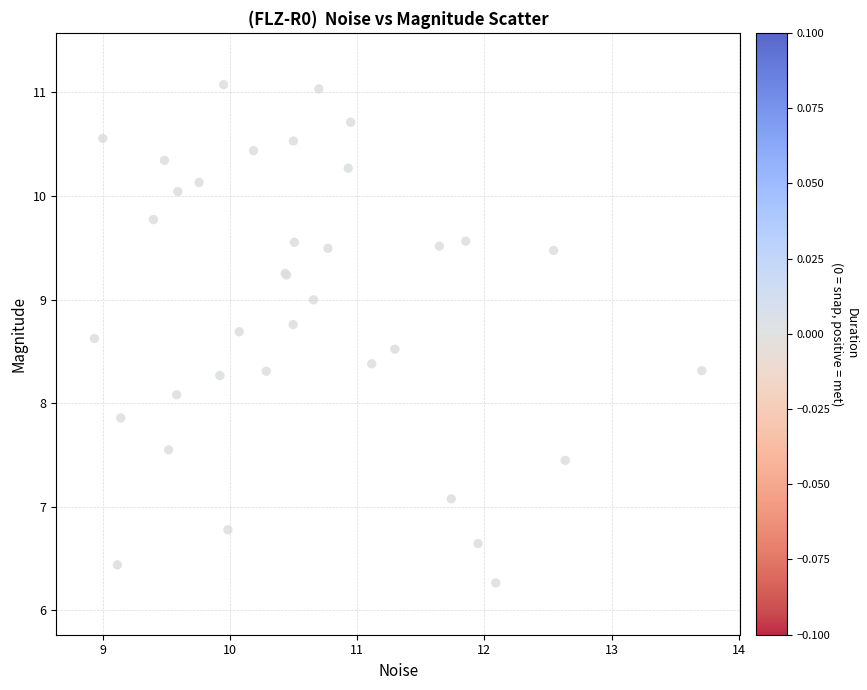

What Y value in the scatter plot is closest to 8?

8.1